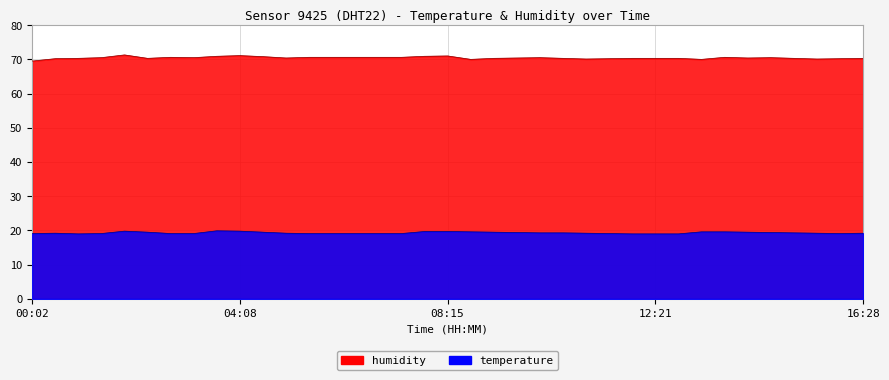

What is the difference between the second highest and minimum values in the temperature series?

0.8